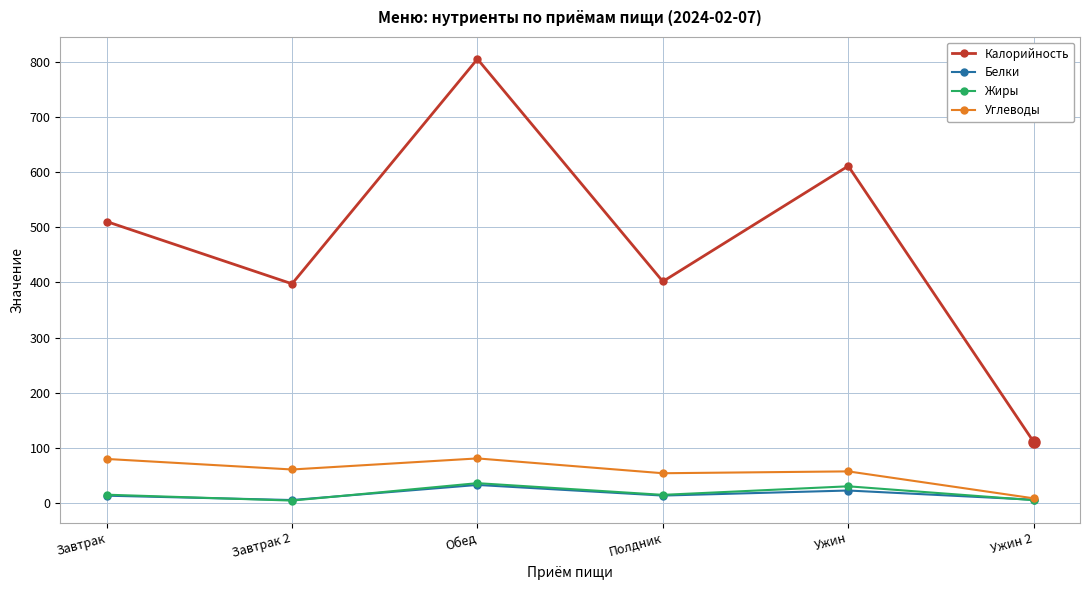

At how many categories does at least one series exceed 379?

5